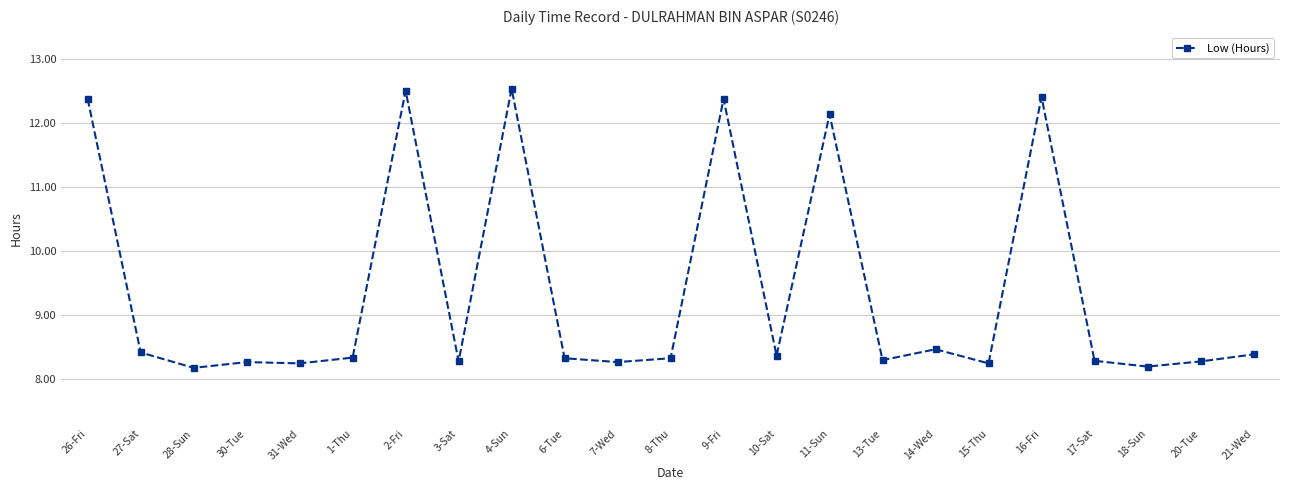

Does the chart display data point markers on the line(s)?

Yes